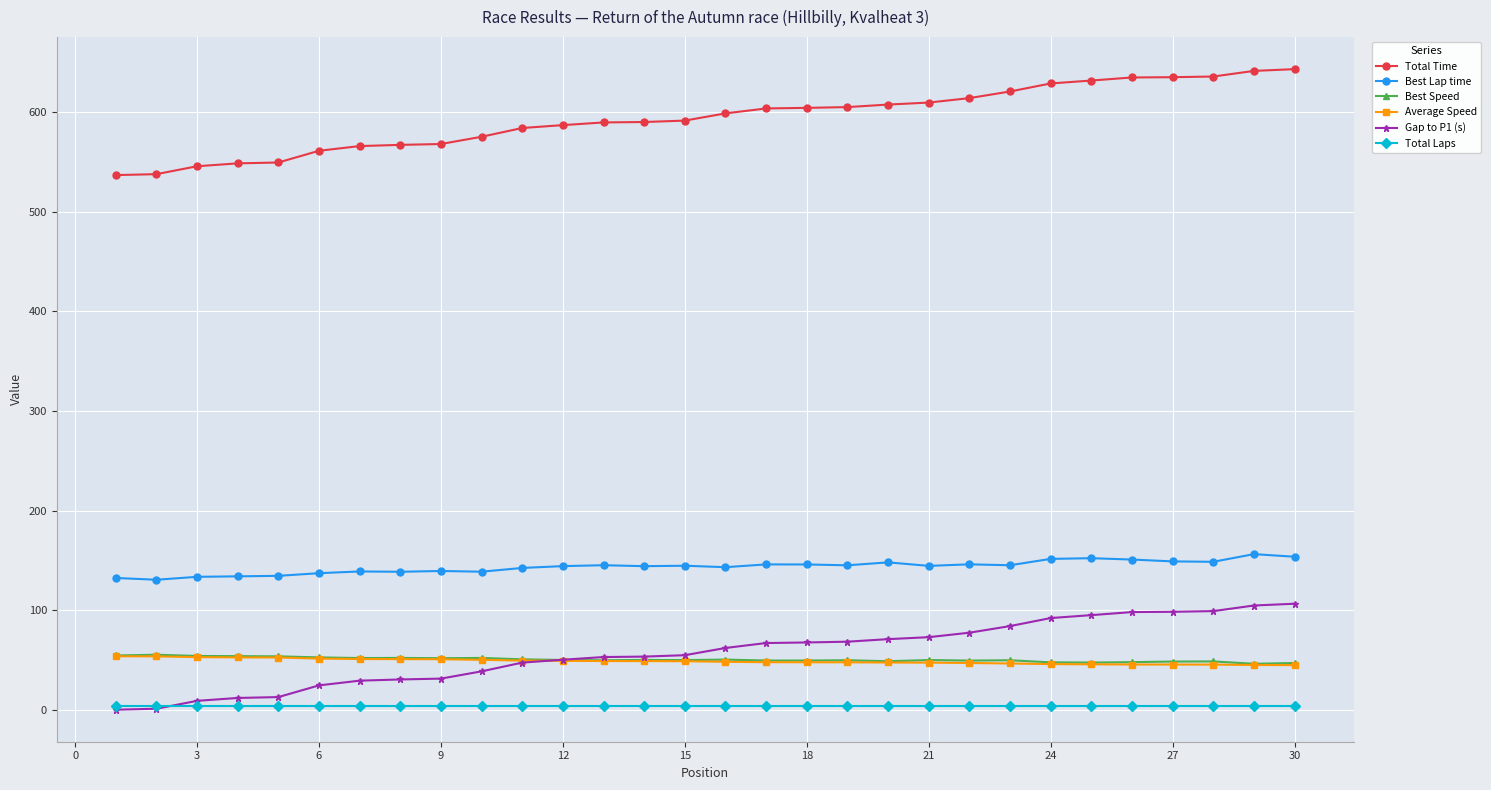

Which series has the largest total across all categories?

Total Time